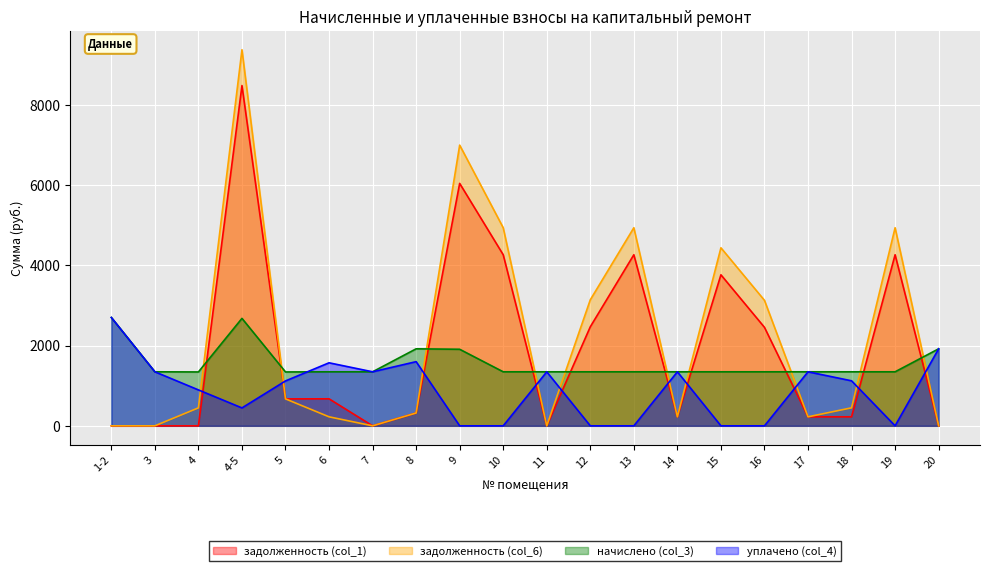

What is the label of the 9th point from the right?

12